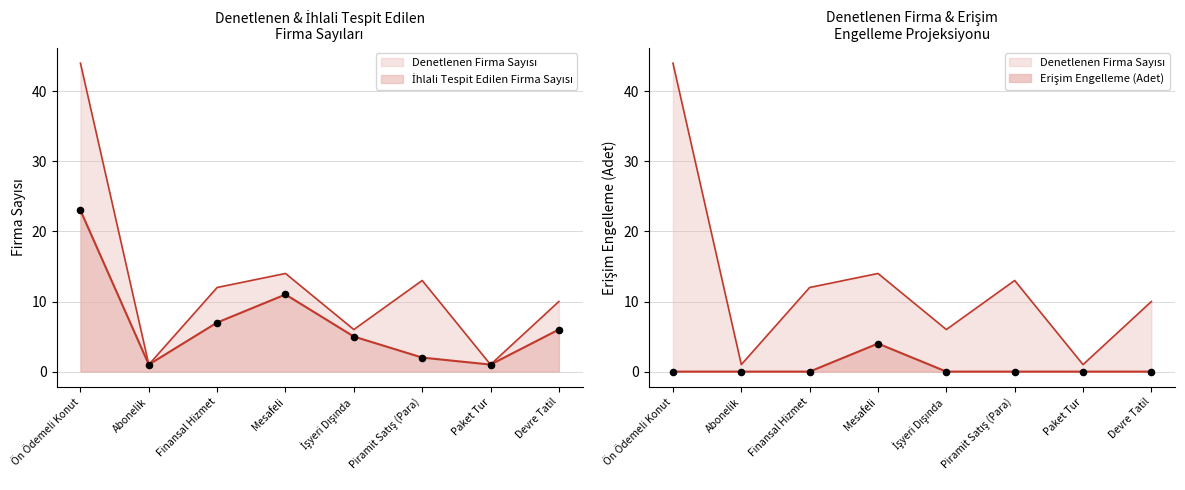

What is the total value across all series at Finansal Hizmet?

7